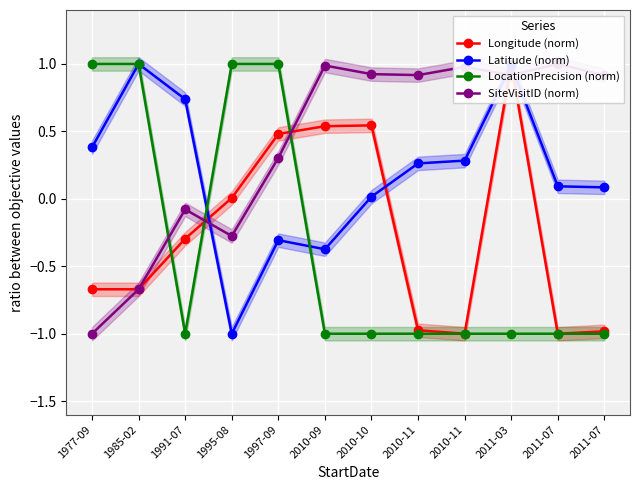

What is the spread (max minus min) of values at 2011-07?

2.0